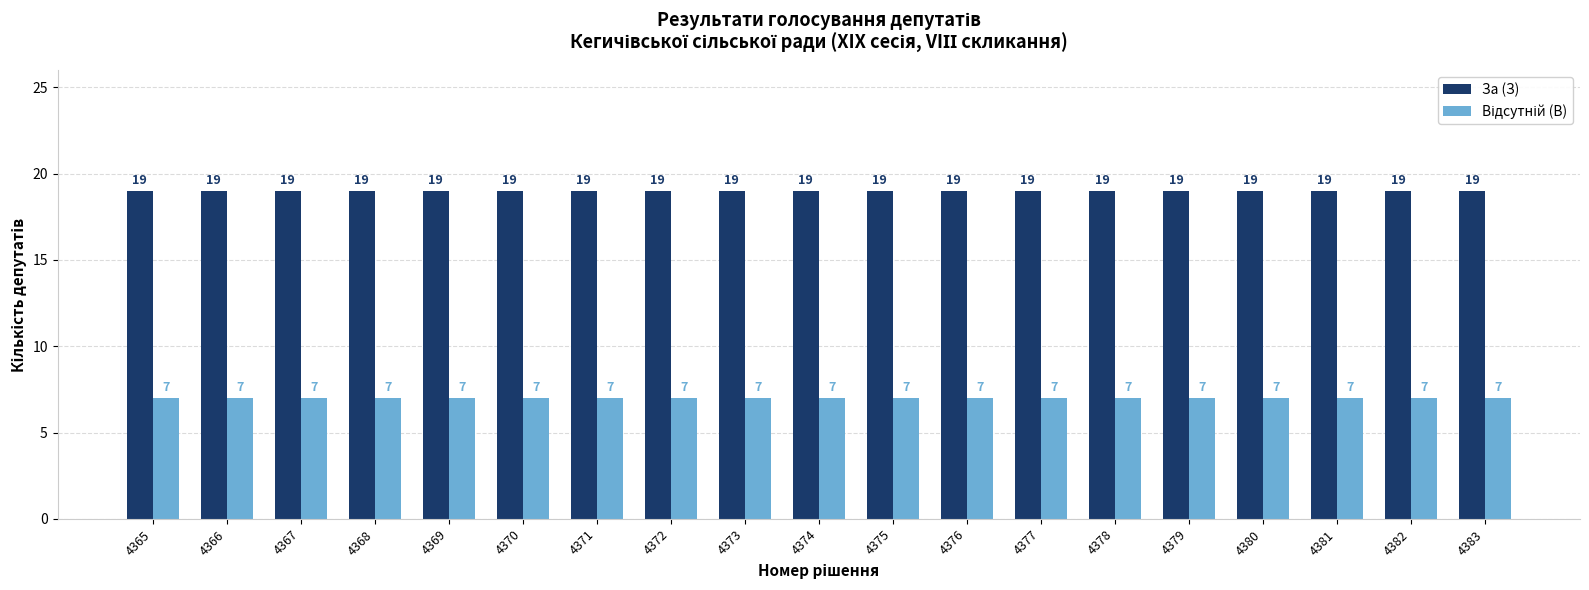

What is the sum of all За (З) values?

361